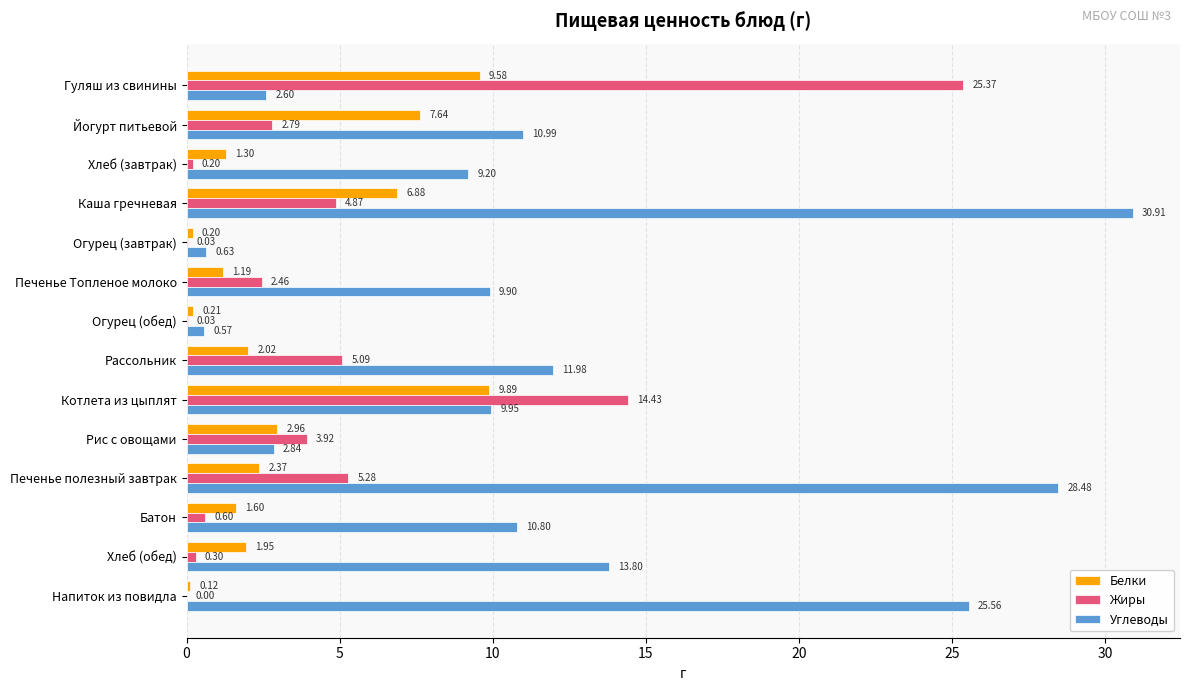

Which label corresponds to the largest value in the chart?

Каша гречневая